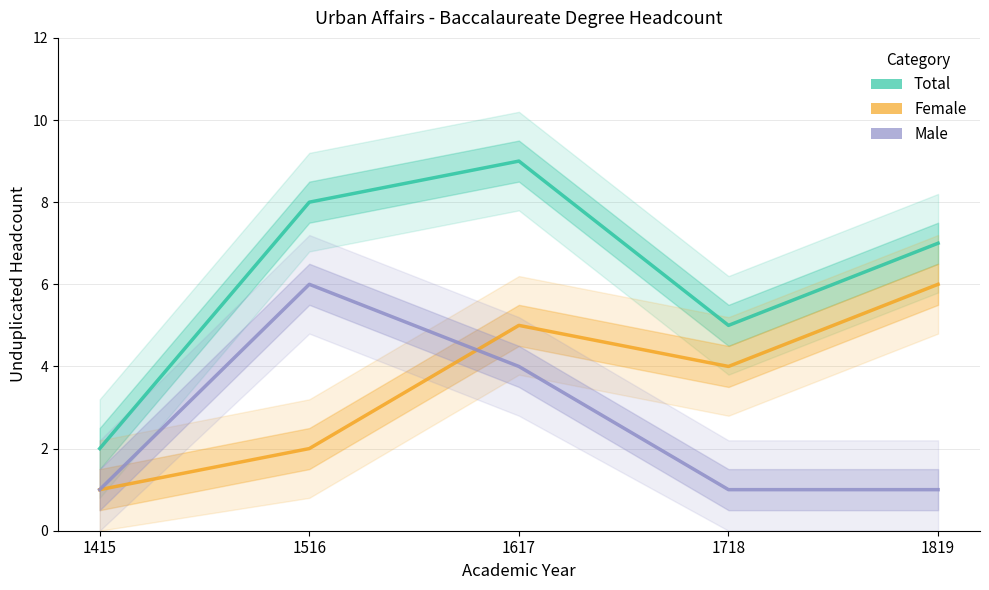

What value does the Male series have at 1718?

1